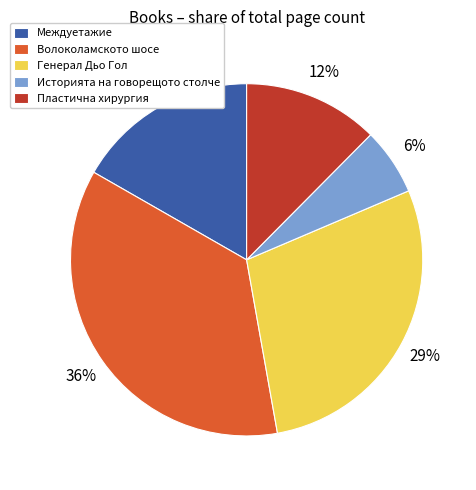

Which category has the smallest portion of the pie?

Историята на говорещото столче